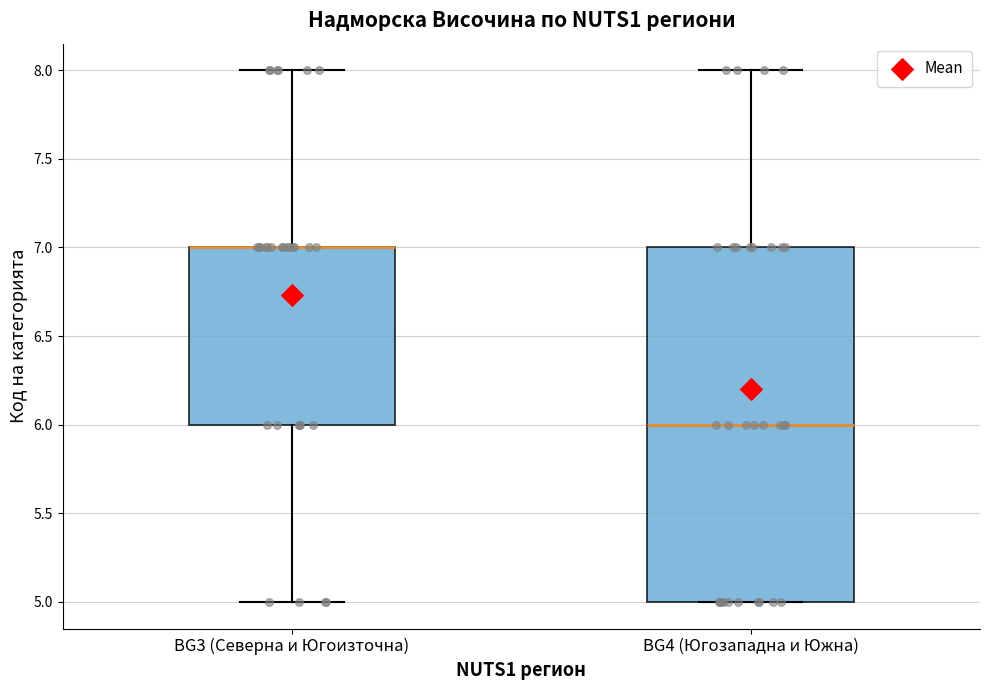

Reading left to right, transcribe this box plot: for each box, give where its median line is, the range the box spans, and where its two whiskers end, as read against the y-axis. The values are not printed on the chart, so give them approximately, as read against the axis.

BG3 (Северна и Югоизточна): median 7 (drawn on the box's upper edge), box 6 to 7, whiskers 5 to 8
BG4 (Югозападна и Южна): median 6, box 5 to 7, whiskers 5 to 8